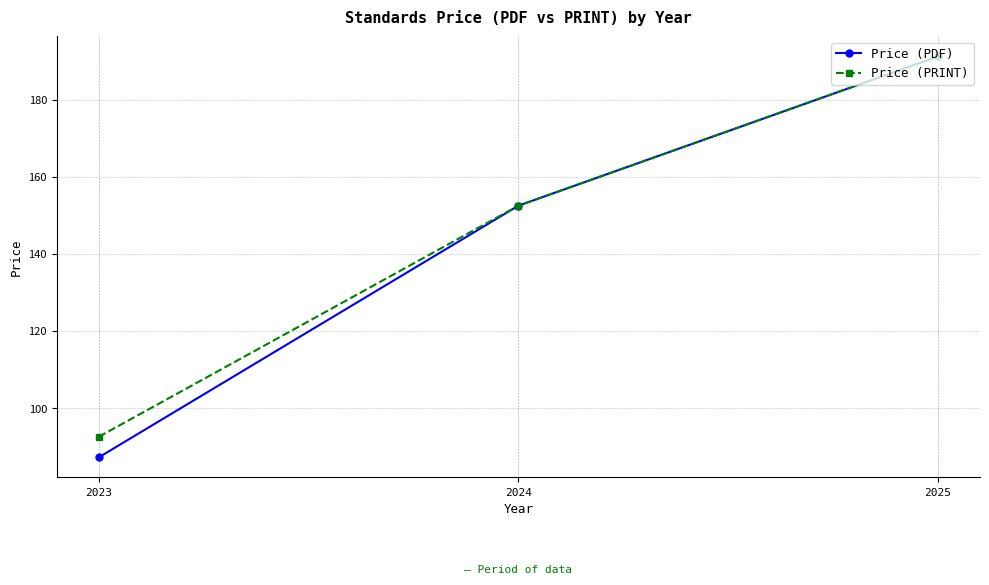

What is the sum of the Price (PDF) values at 2025 and 2024?

343.7